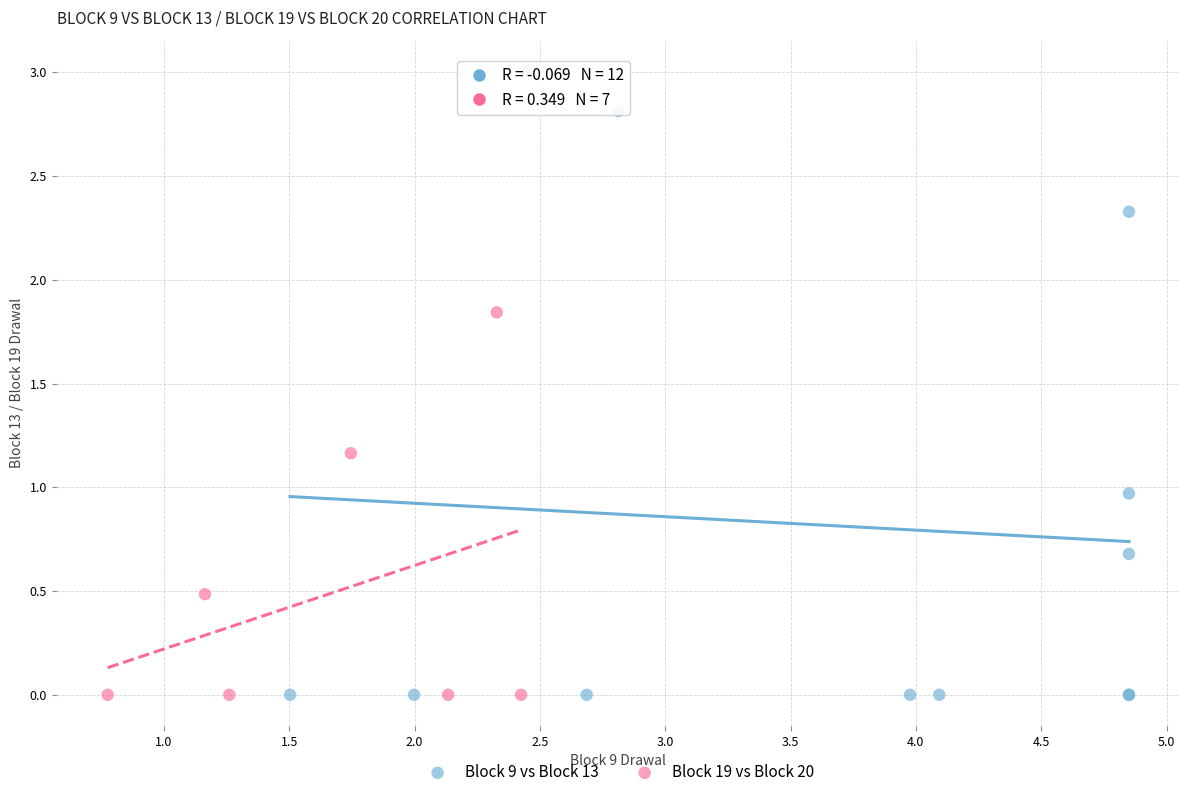

Which series contains the highest Y value?

Block 9 vs Block 13